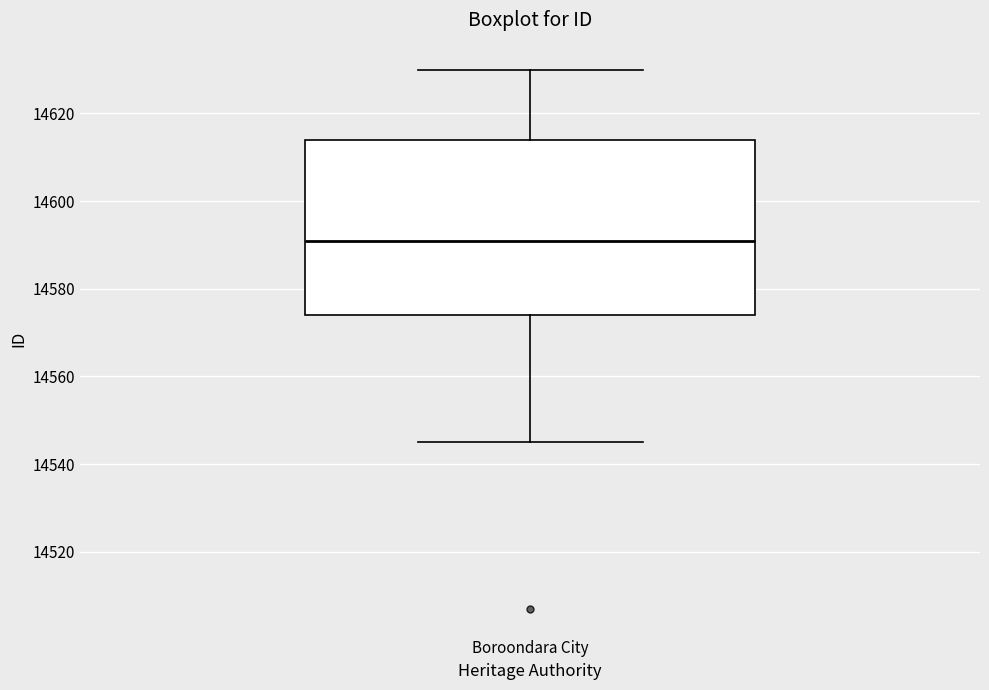

Where is the lower edge of the box for Boroondara City on the y-axis? The values are not printed on the chart, so give them approximately, as read against the axis.

14574